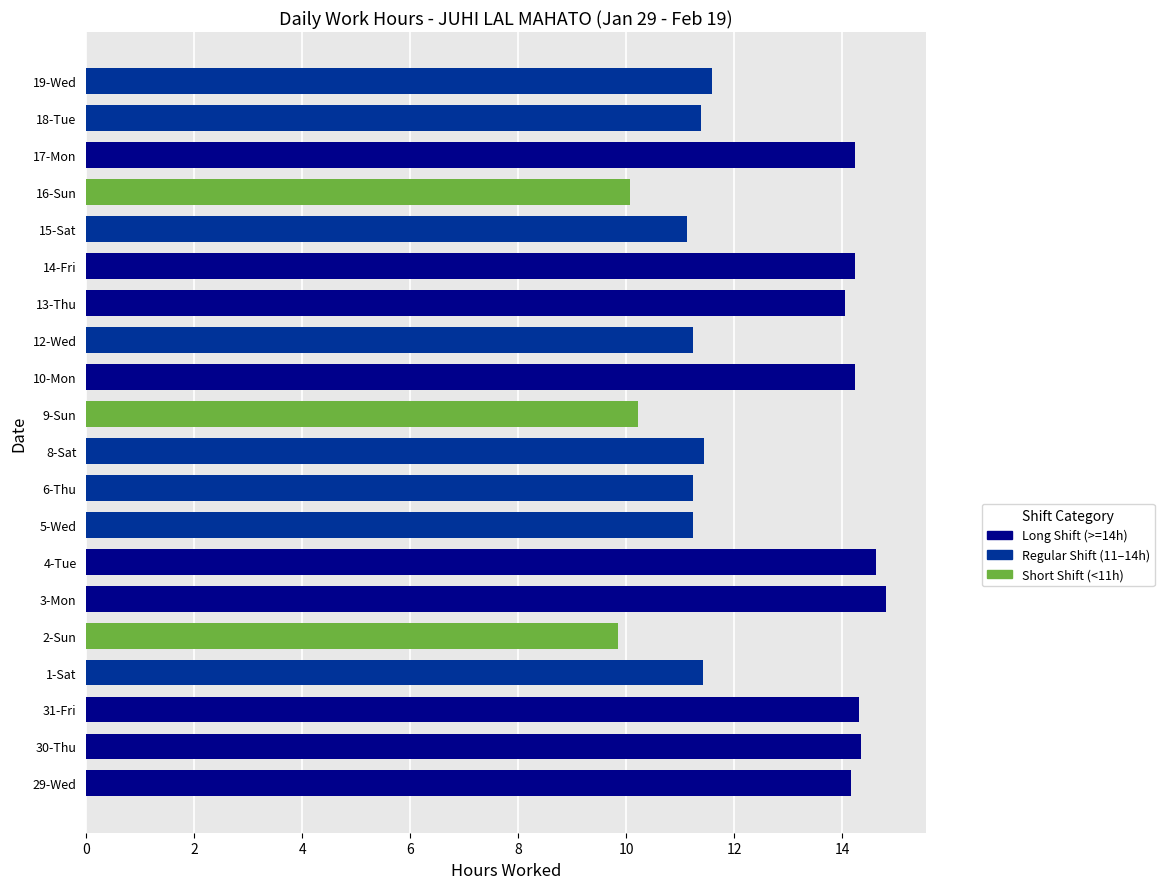

How many values exceed 11?

17